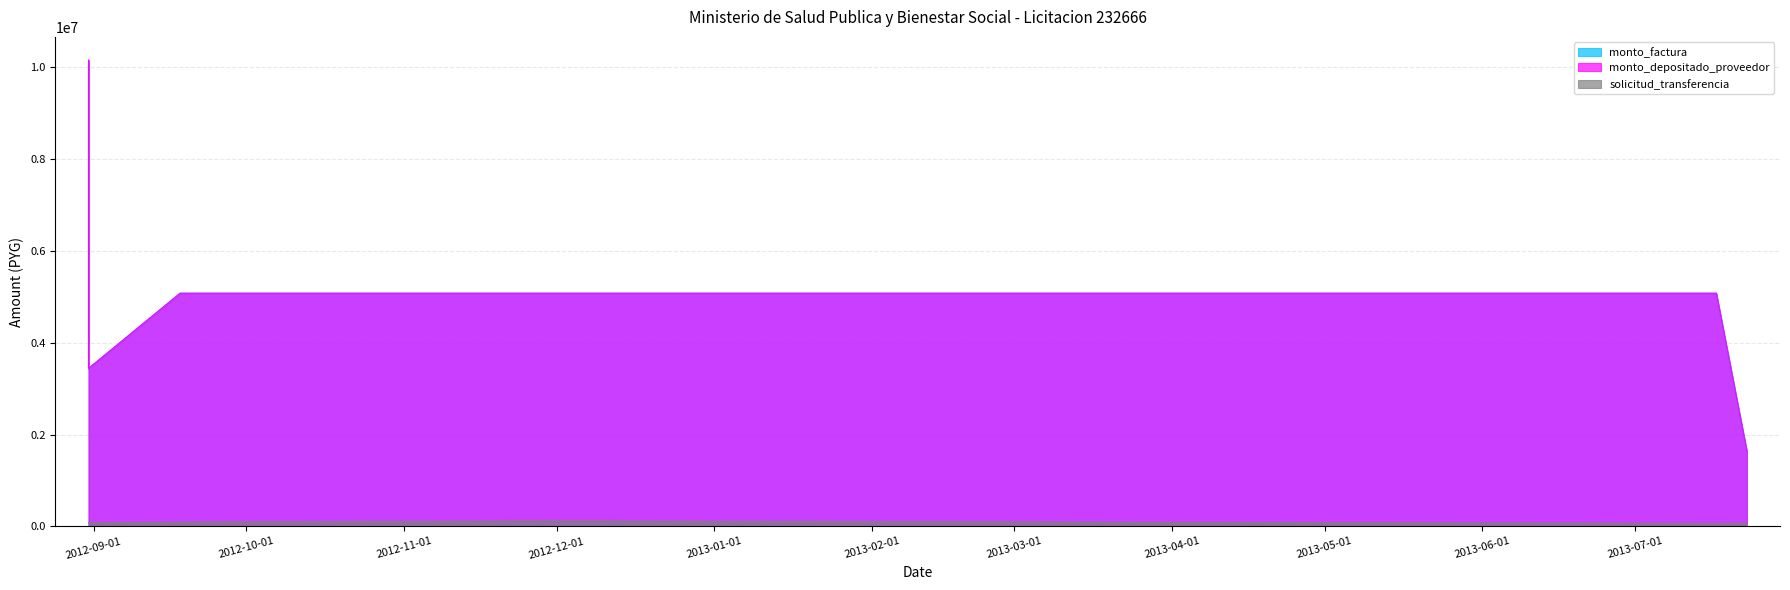

The solicitud_transferencia series shows 91457 at 2012-09-18. True or false?

True